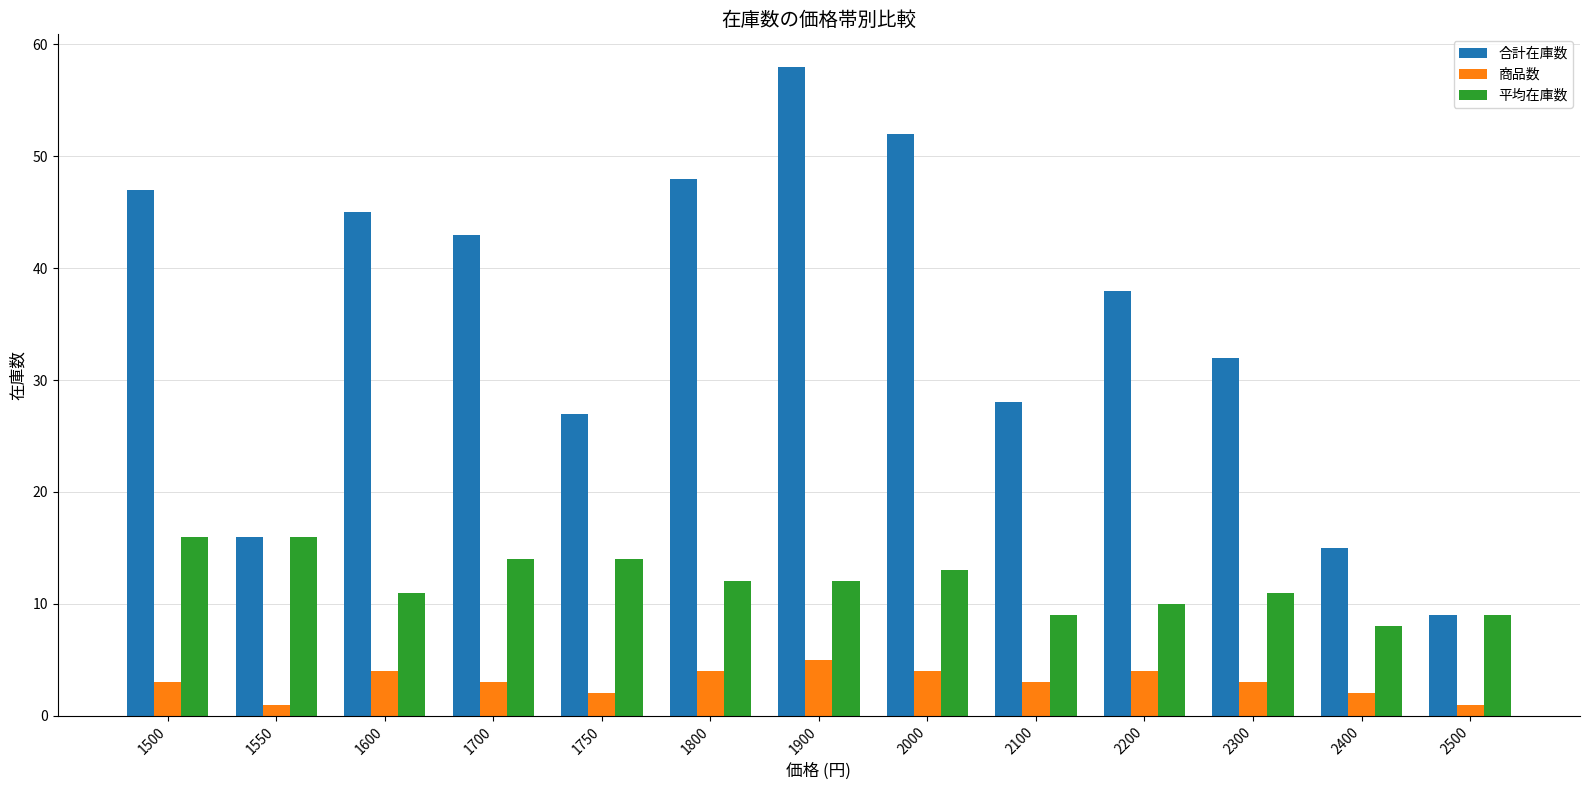

What is the minimum value for 平均在庫数?

8